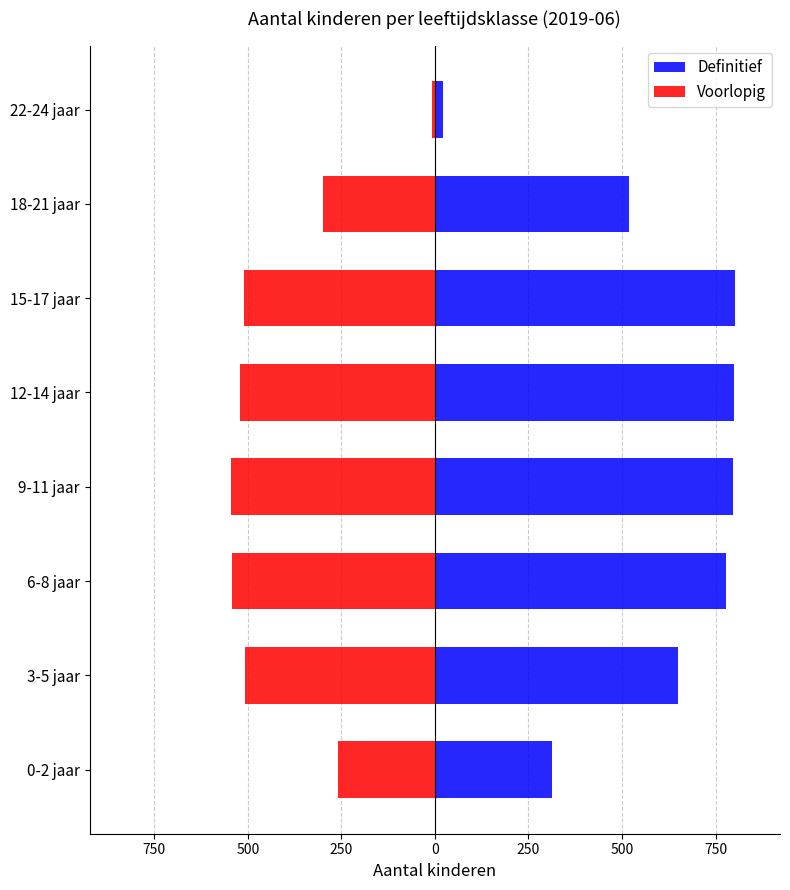

Between 0-2 jaar and 9-11 jaar, which series saw the biggest shift?

Definitief